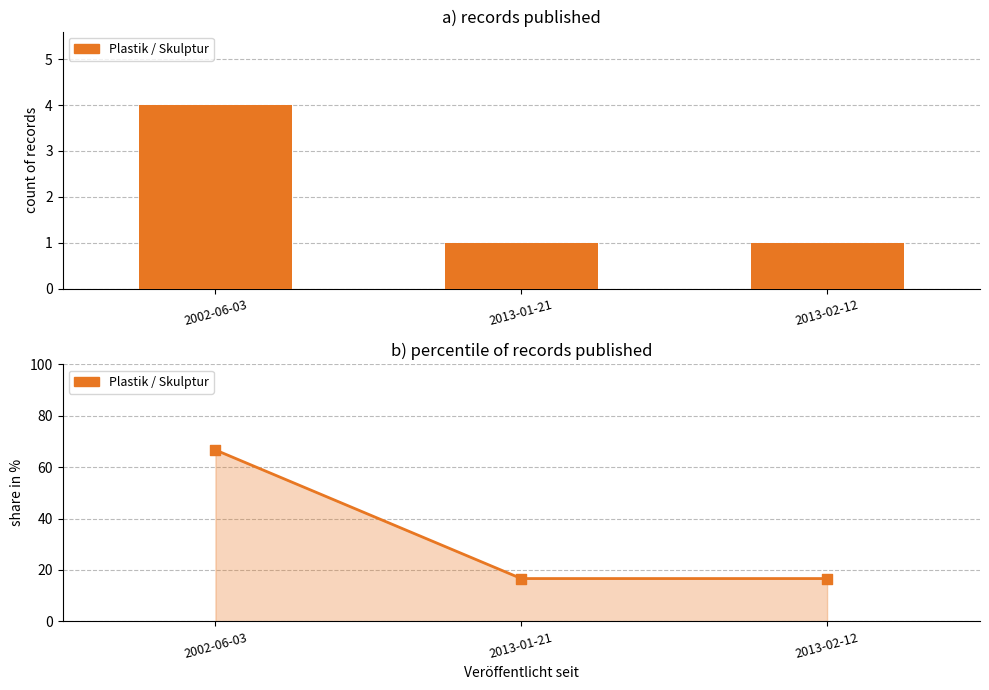

What is the change in value from 2002-06-03 to 2013-02-12?

-3